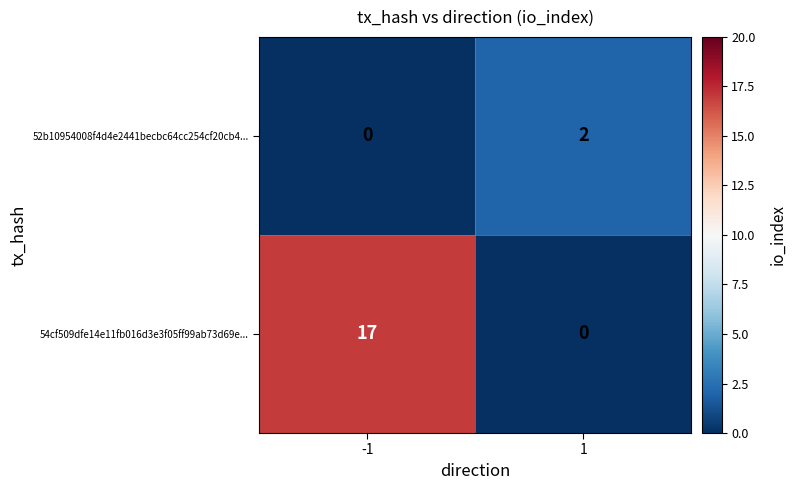

Rank the categories by 52b10954008f4d4e2441becbc64cc254cf20cb4... value from lowest to highest.

-1, 1